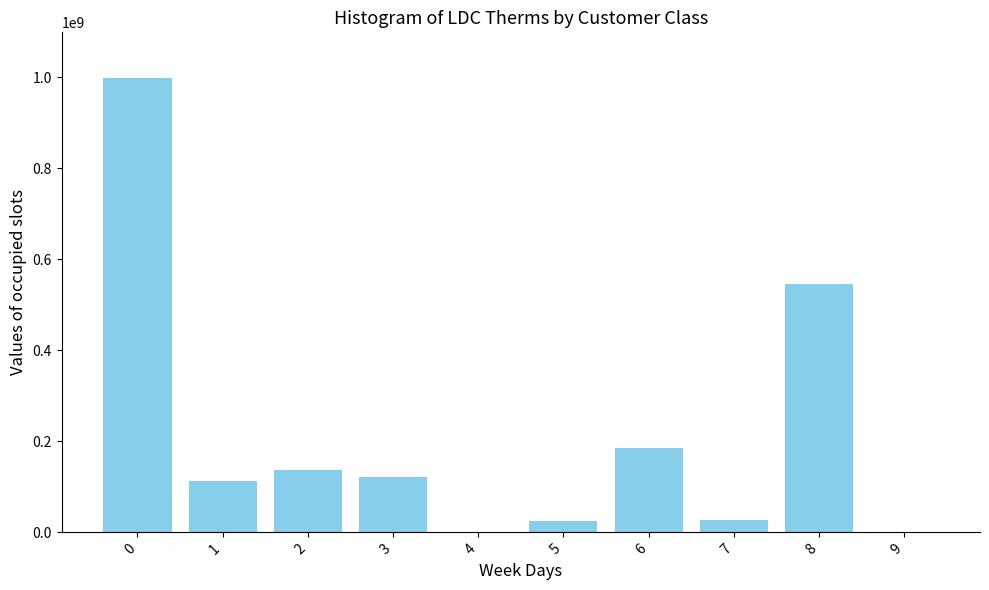

What is the sum of all values?

2155608552.0